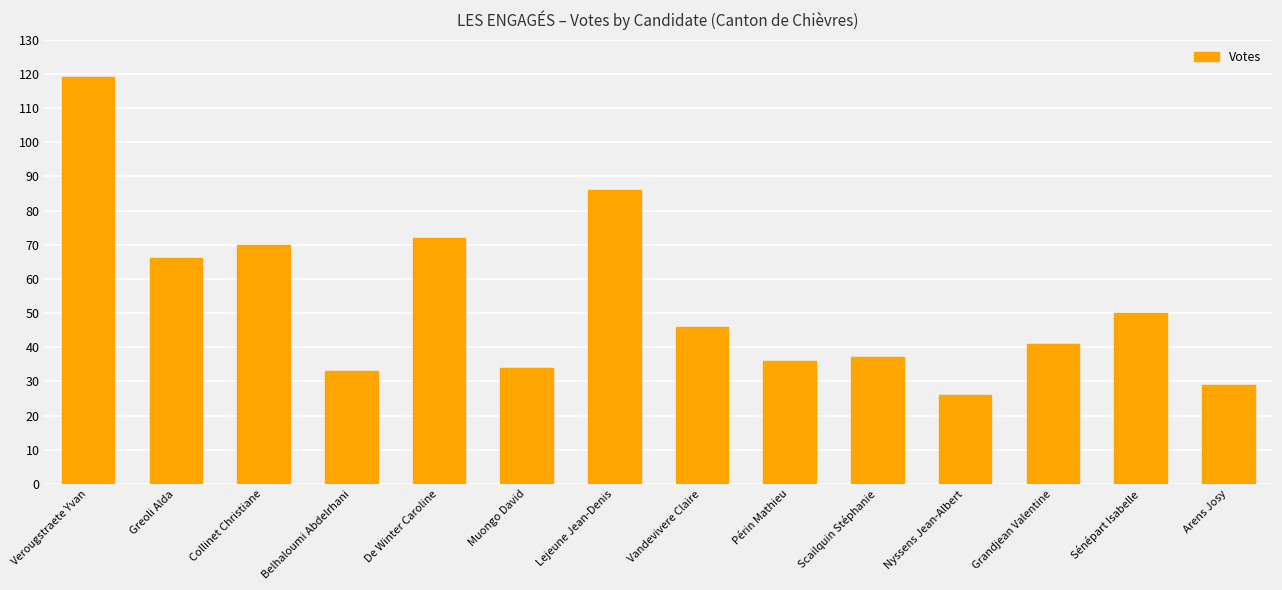

What is the difference between the values at Scailquin Stéphanie and Grandjean Valentine?

4